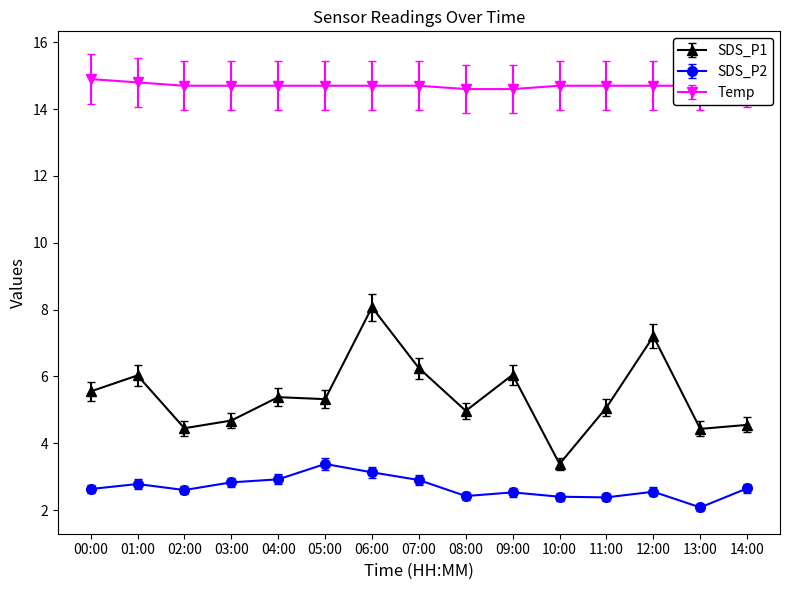

What is the label of the 3rd point from the left?

02:00